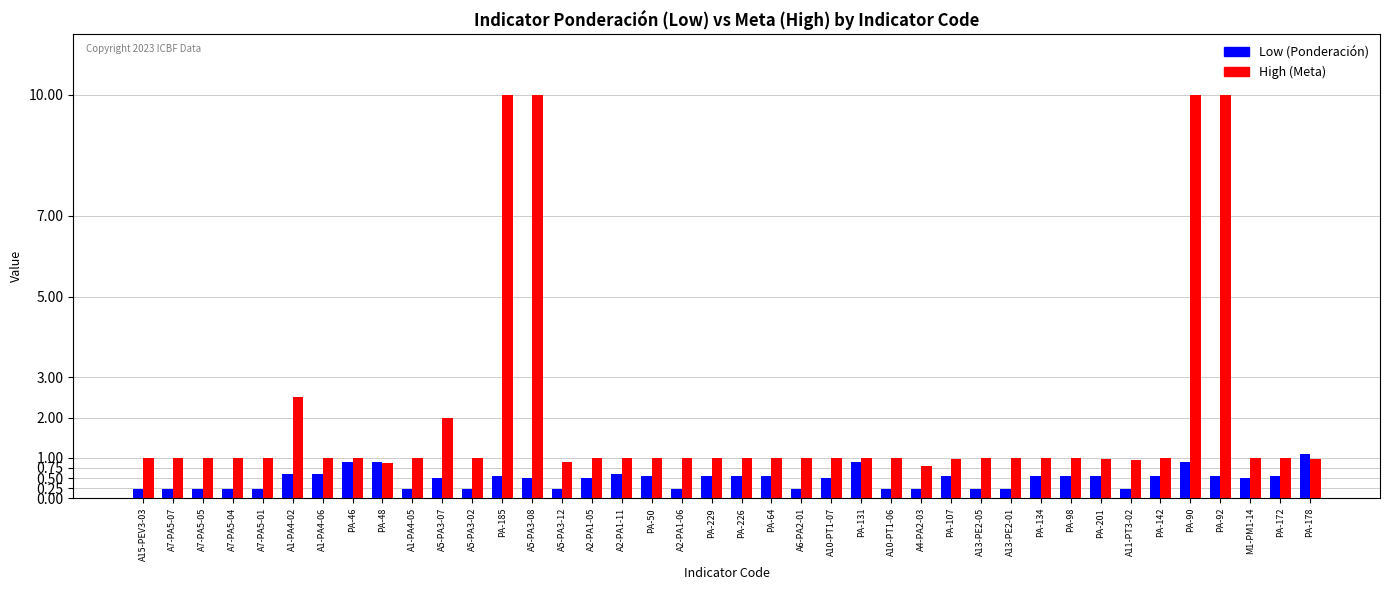

At which label is High (Meta) closest to 5?

A1-PA4-02